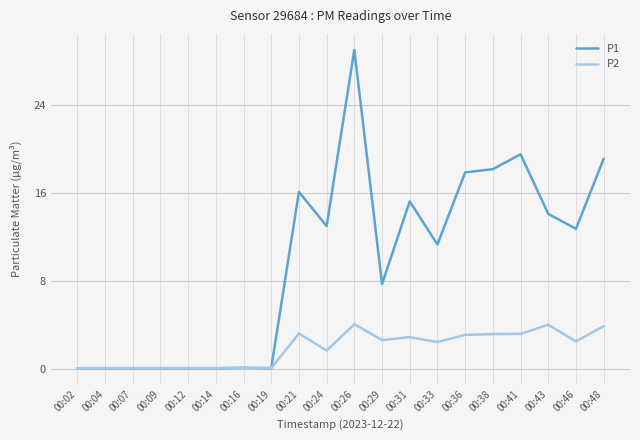

Where is P1 nearest to the value 14?

00:43